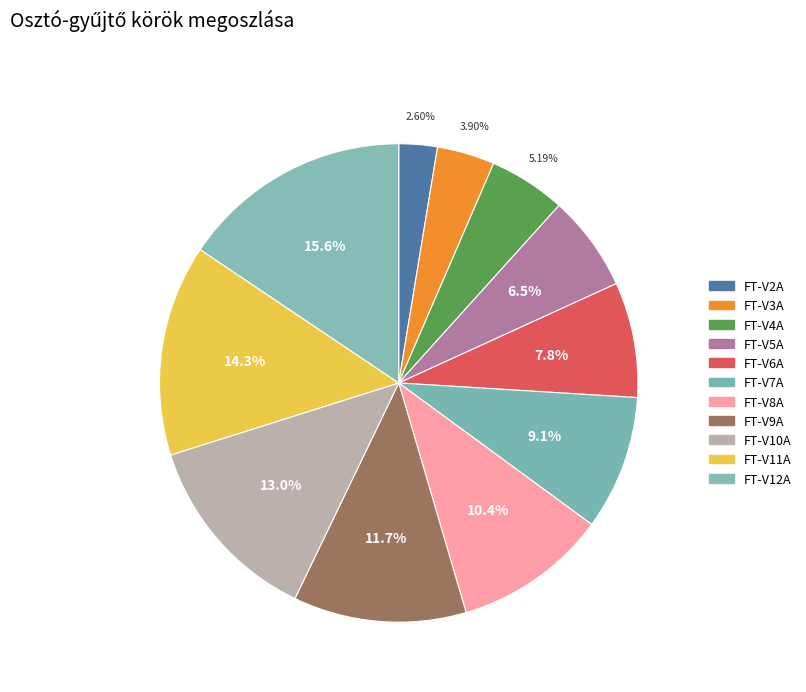

What is the ratio of the value at FT-V10A to the value at FT-V11A?

0.9